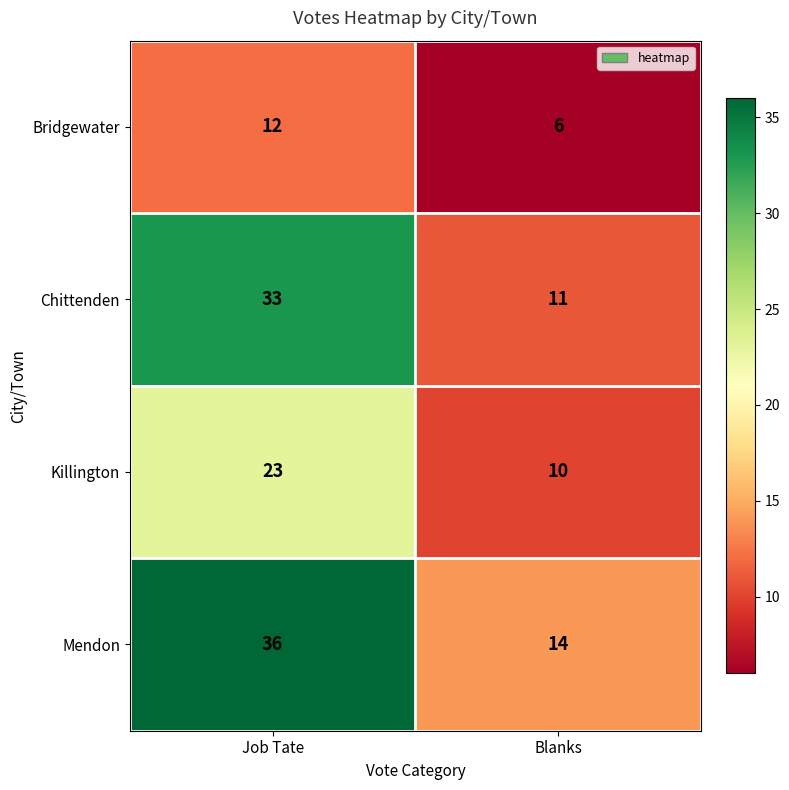

List the series in order of their overall mean, highest first.

Mendon, Chittenden, Killington, Bridgewater